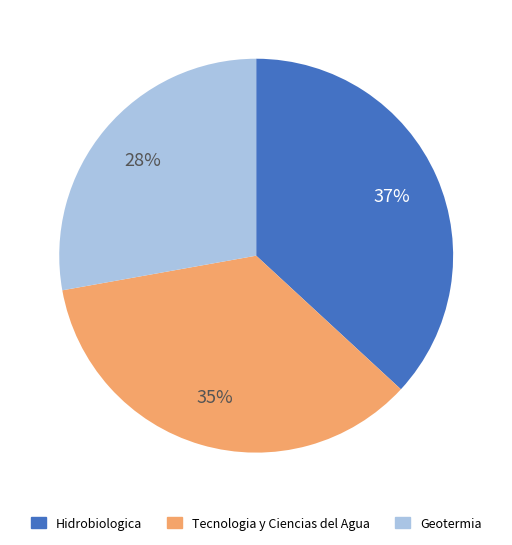

To the nearest percent, what is the average slice percentage?

33%